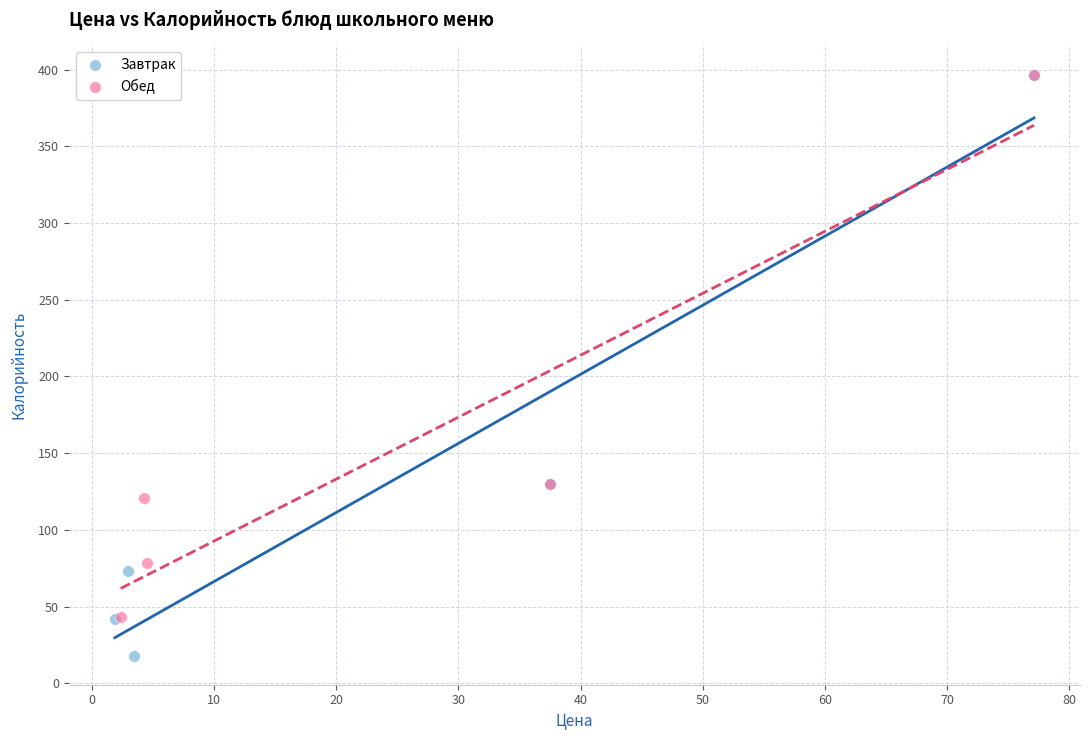

Which series contains the lowest Y value?

Завтрак